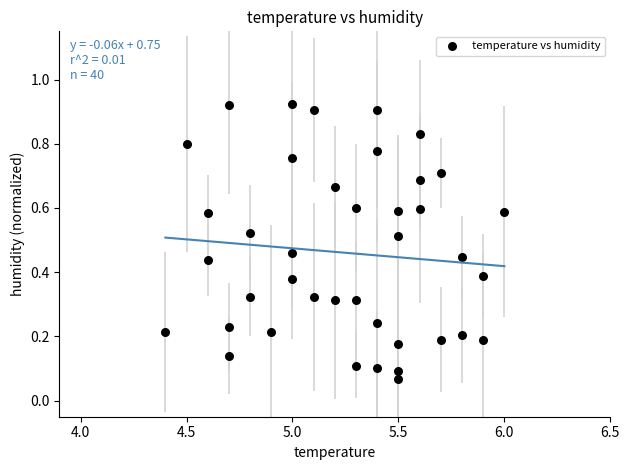

What is the range of X values (max minus min)?

1.6